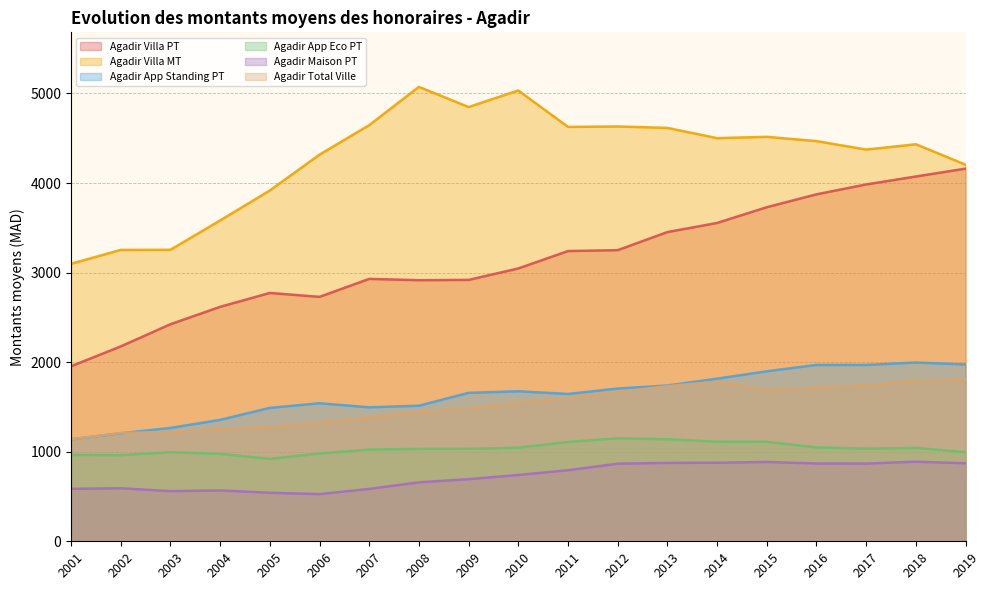

What is the difference between the Agadir App Standing PT values at 2016 and 2008?

455.5